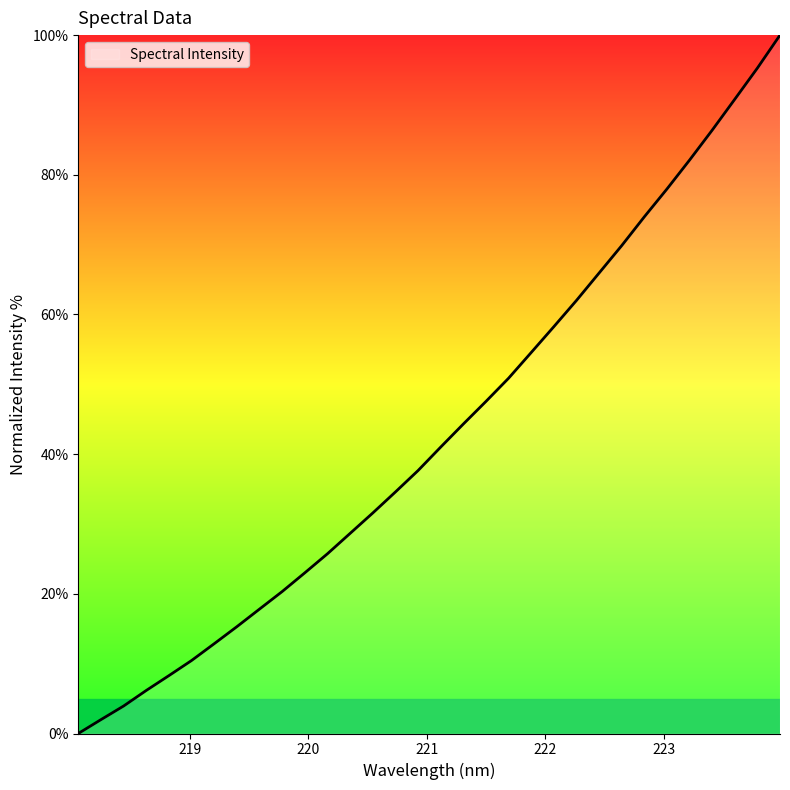

How many positive values are there?

31